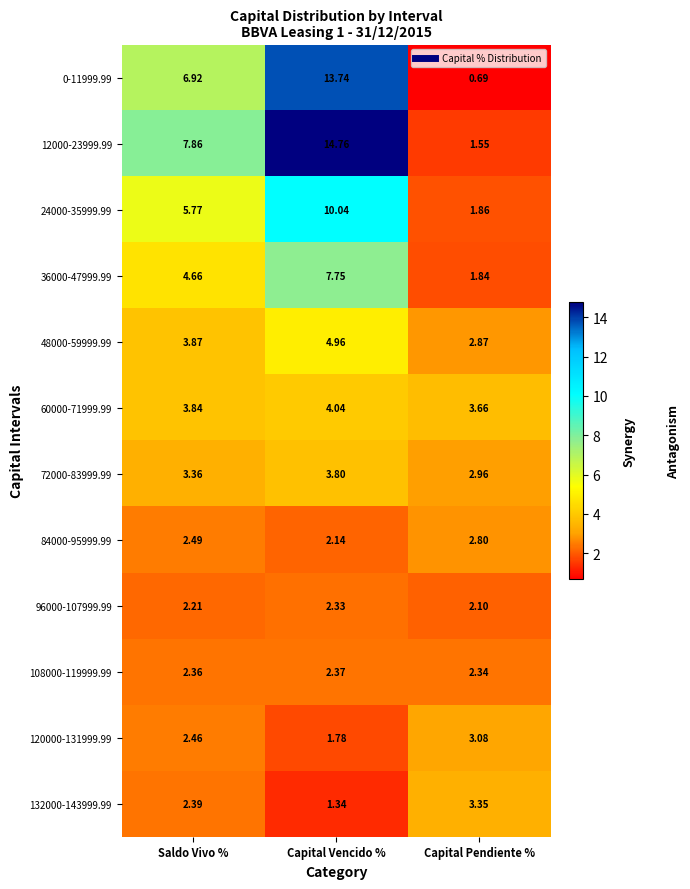

How many values in the 132000-143999.99 series exceed 2?

2